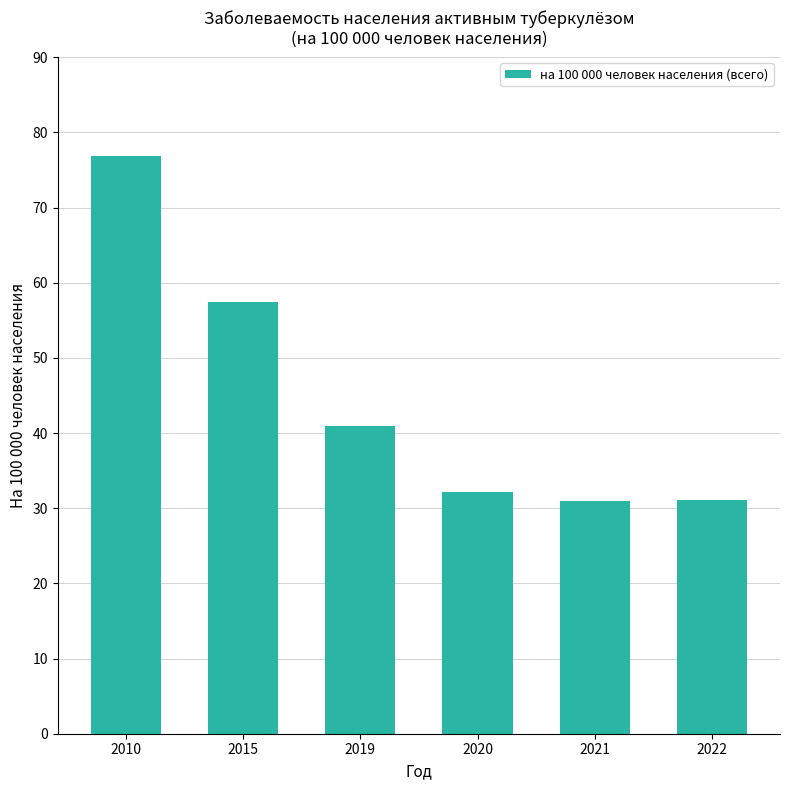

What is the change in value from 2019 to 2020?

-8.8